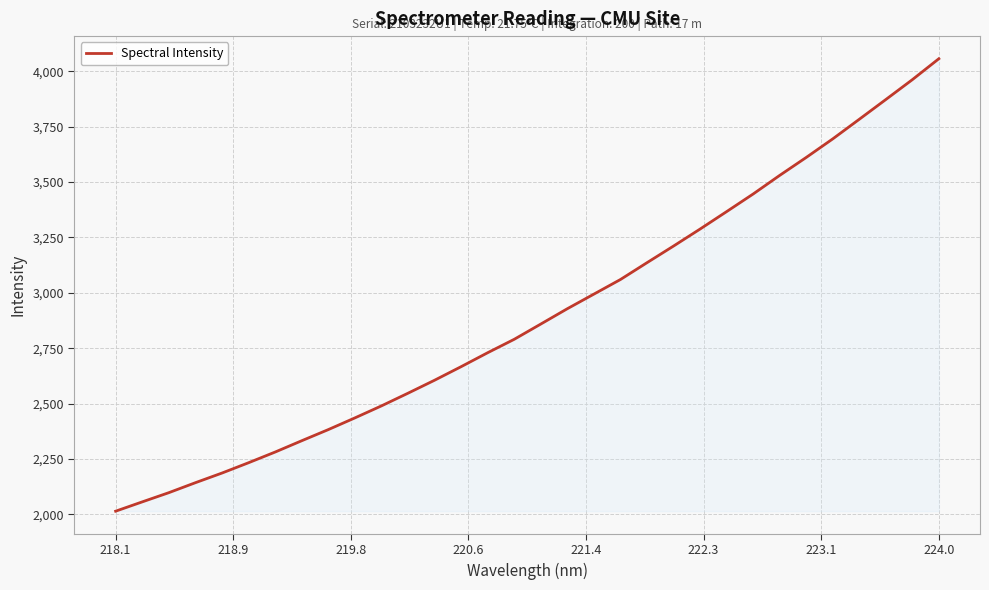

What is the maximum value shown in the chart?

4056.9